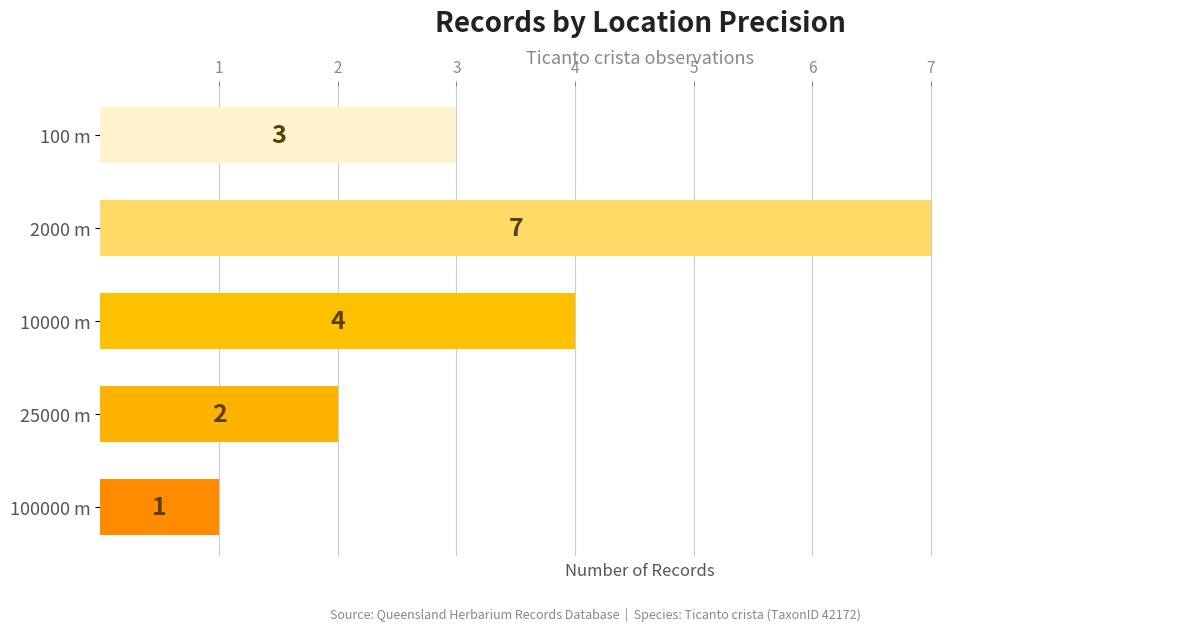

What is the maximum value shown in the chart?

7